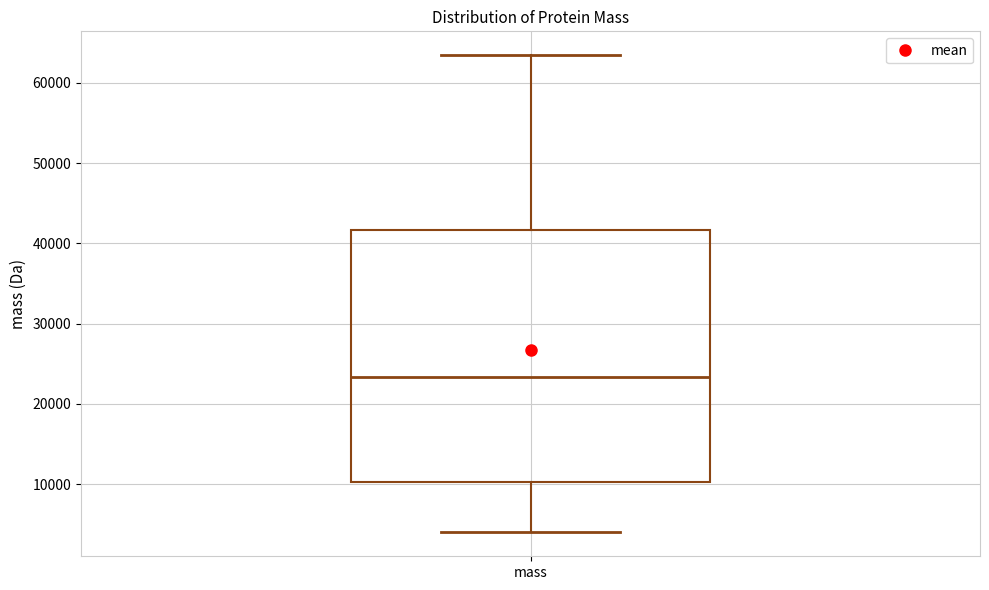

Where does the lower whisker of the box for mass end on the y-axis? The values are not printed on the chart, so give them approximately, as read against the axis.

4000